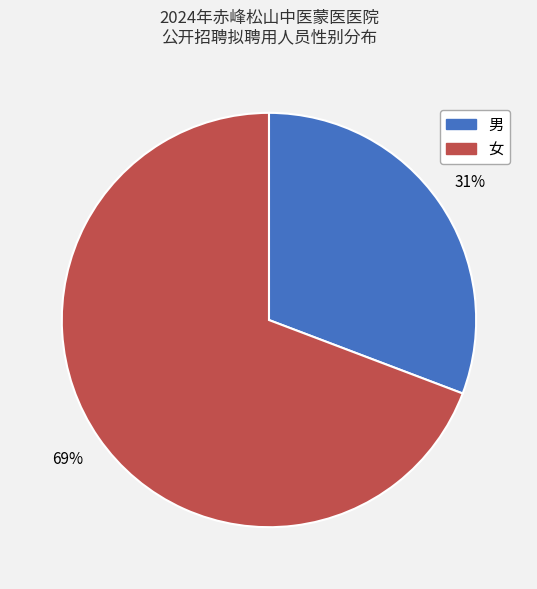

Count the number of slices in the pie.

2